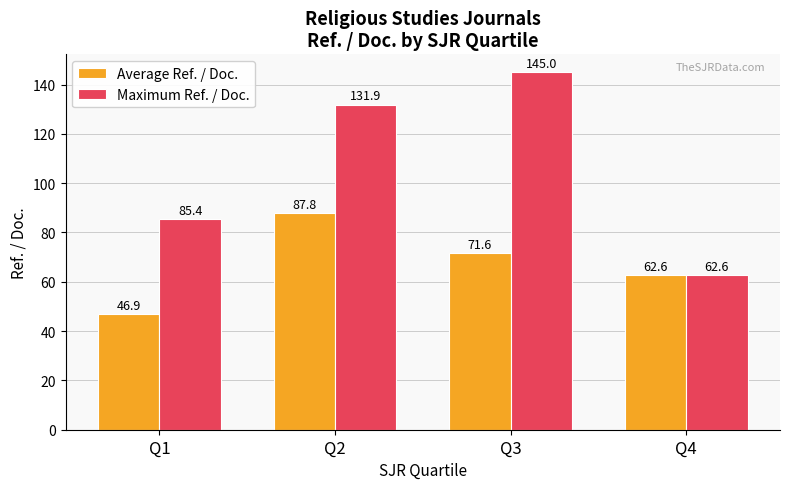

Does the chart contain stacked bars?

No